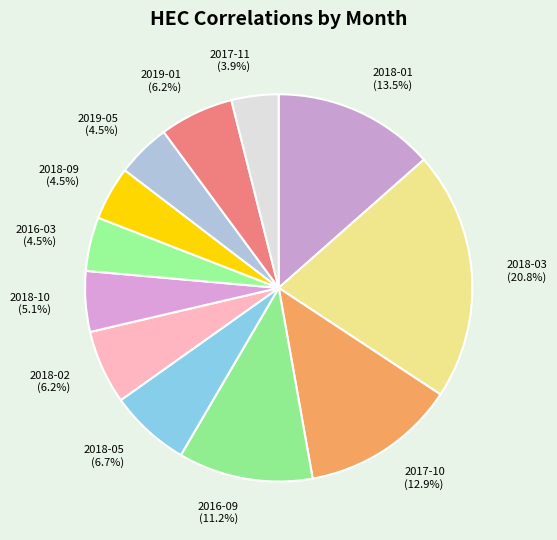

How many slices are in this pie chart?

12